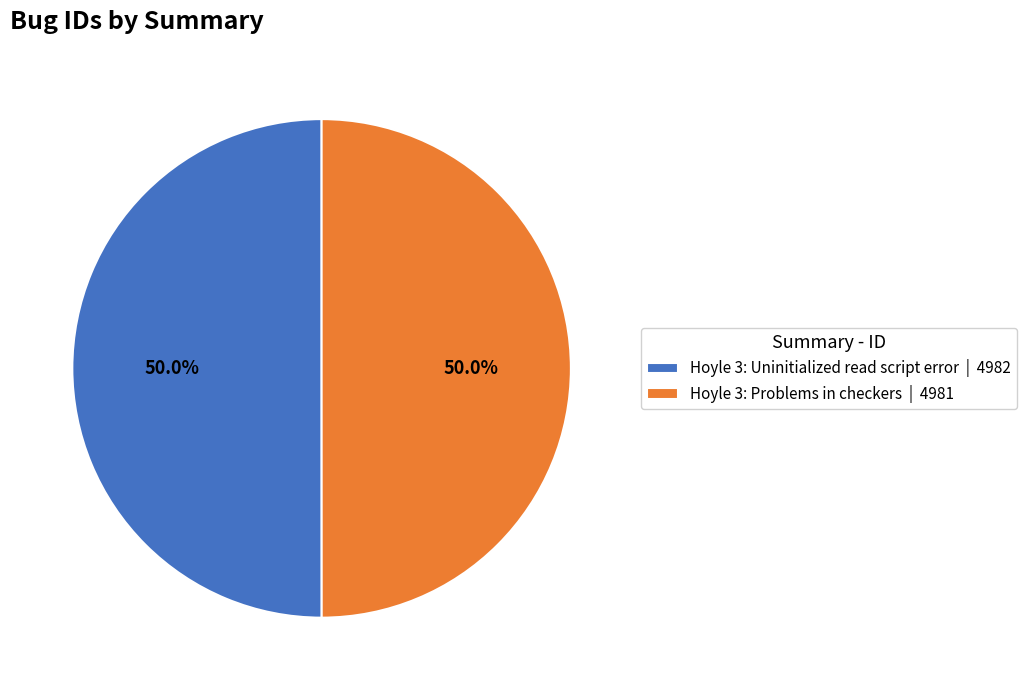

What is the ratio of the value at Hoyle 3: Problems in checkers | 4981 to the value at Hoyle 3: Uninitialized read script error | 4982?

1.0